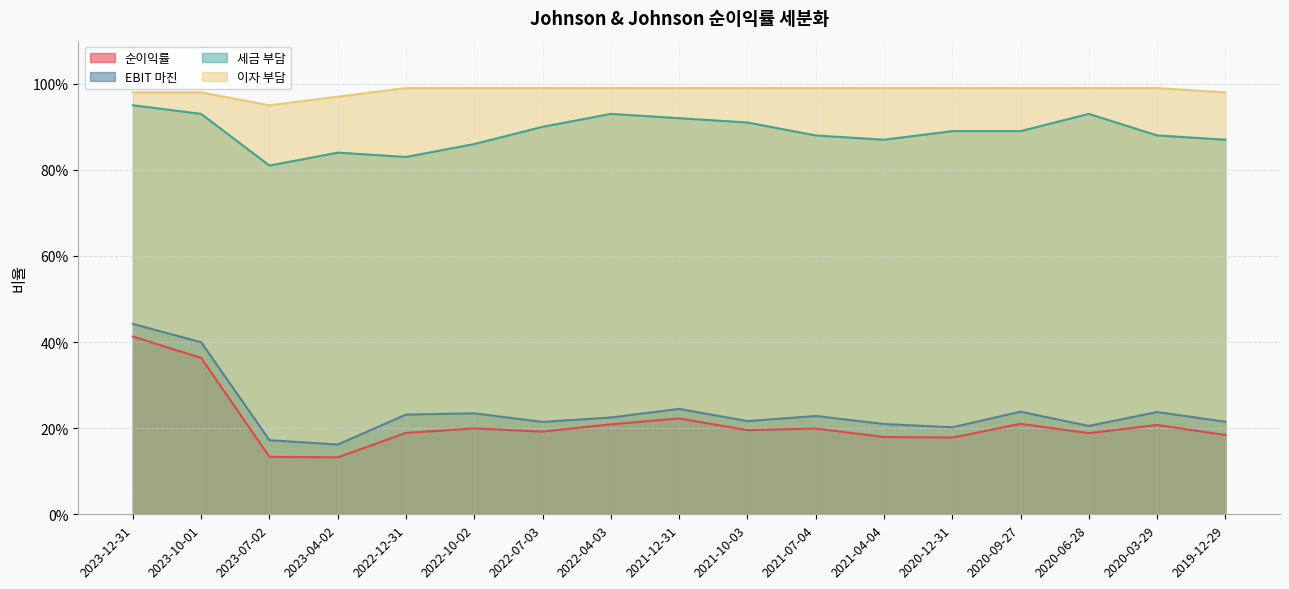

List the series in order of their peak value, lowest first.

순이익률, EBIT 마진, 세금 부담, 이자 부담